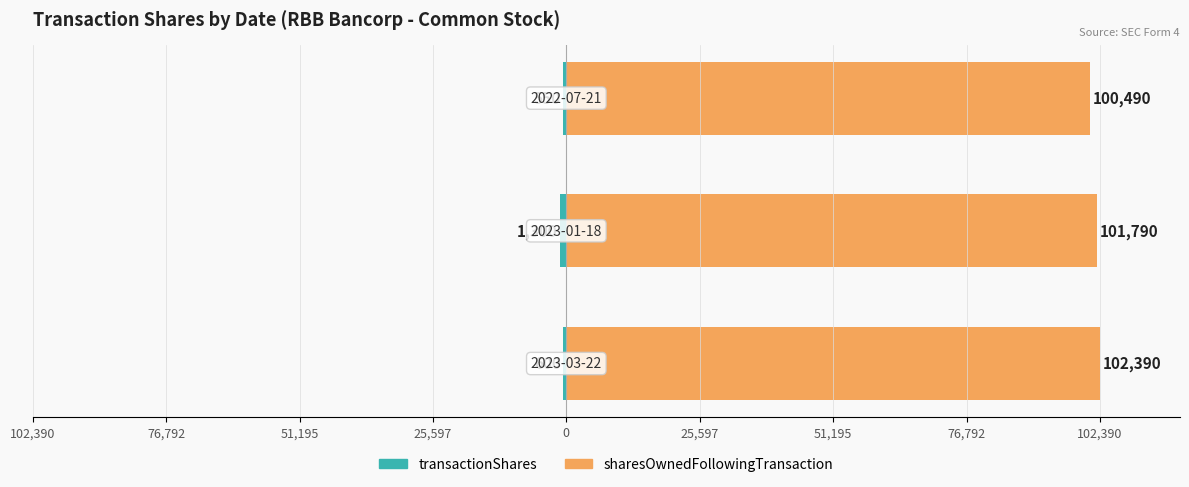

How many series are shown in this chart?

2